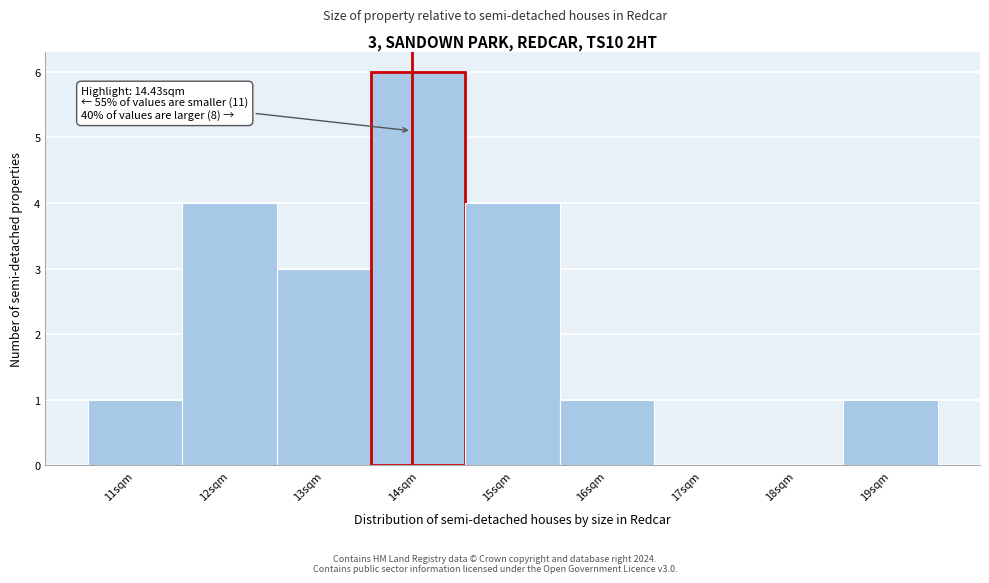

Reading left to right, extract all data points from this chart.

11sqm=1	12sqm=4	13sqm=3	14sqm=6	15sqm=4	16sqm=1	17sqm=0	18sqm=0	19sqm=1